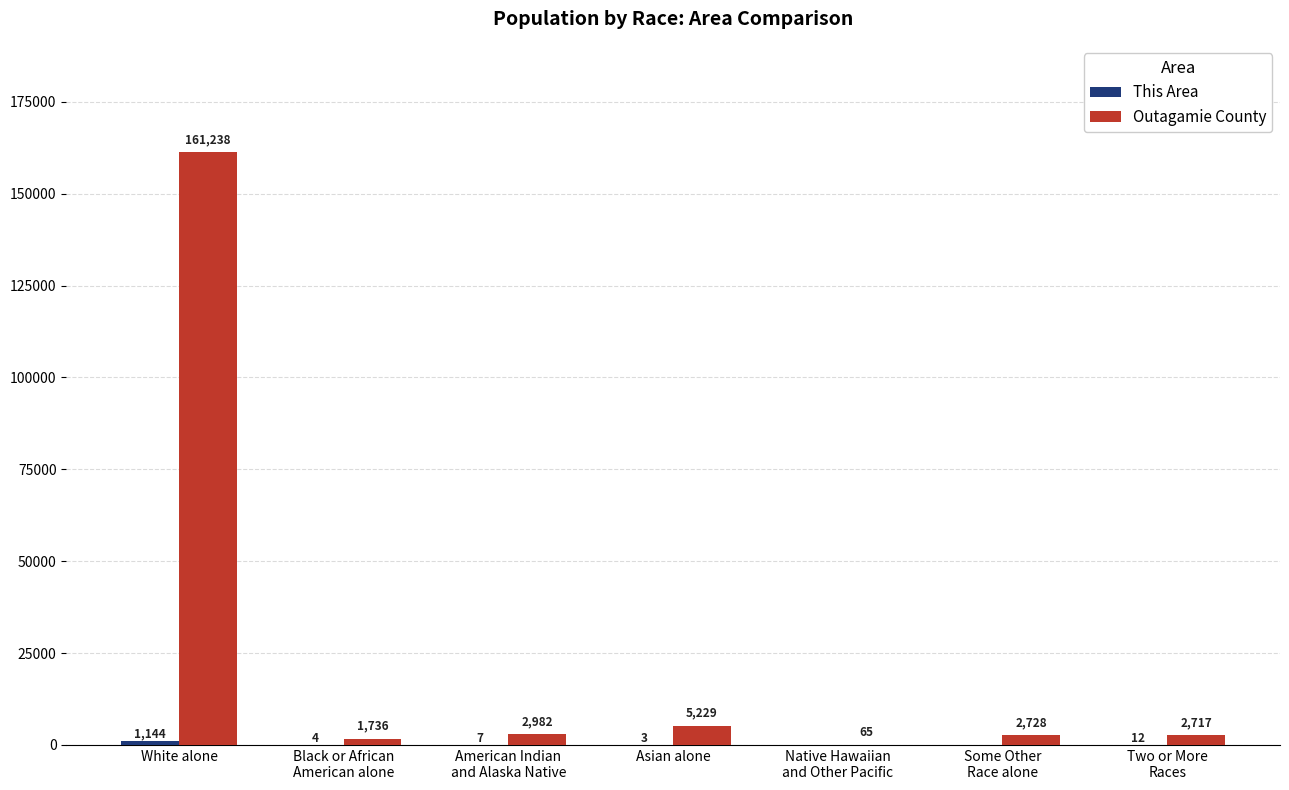

Does the chart contain stacked bars?

No